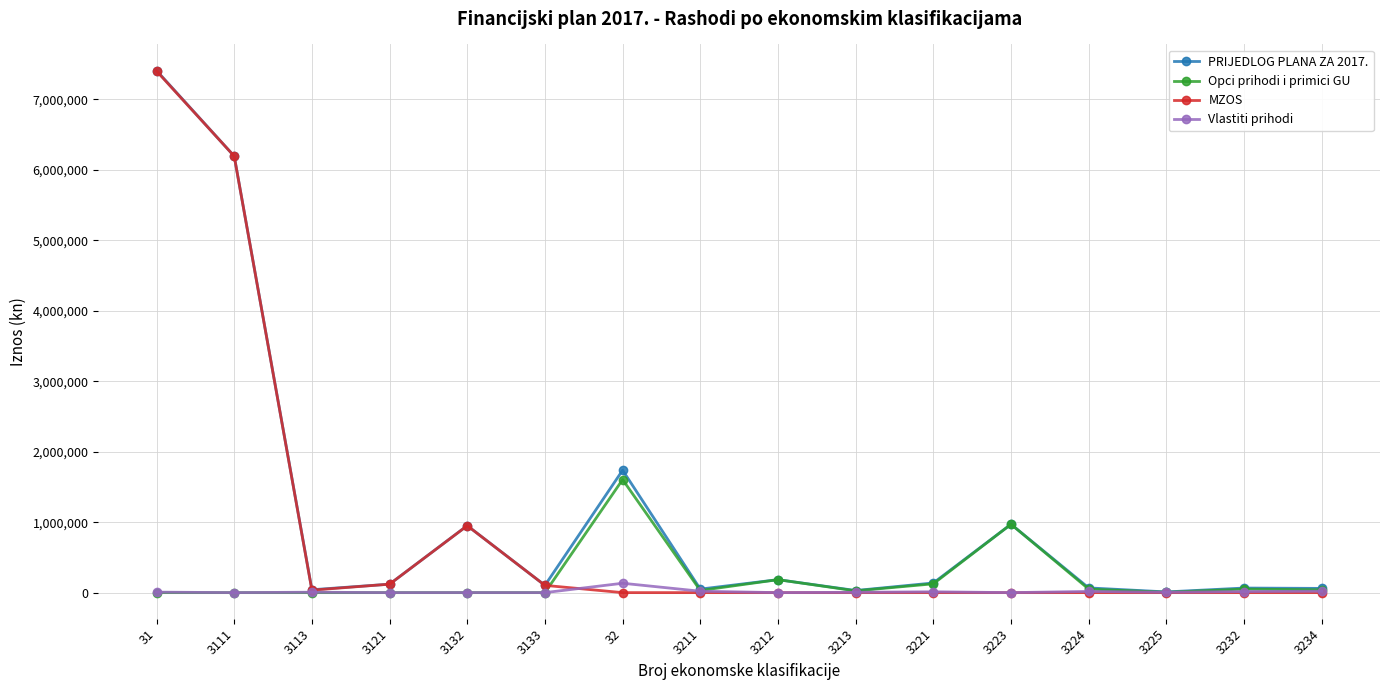

Which series has the widest spread of values?

MZOS